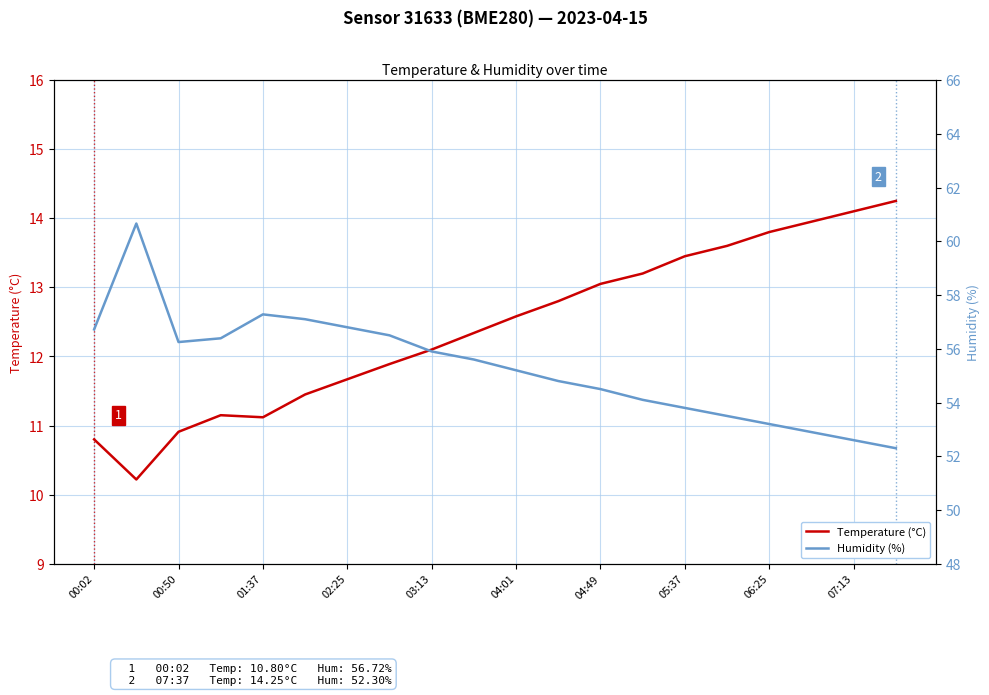

Where does the Temperature (°C) series first go above 12?

03:13